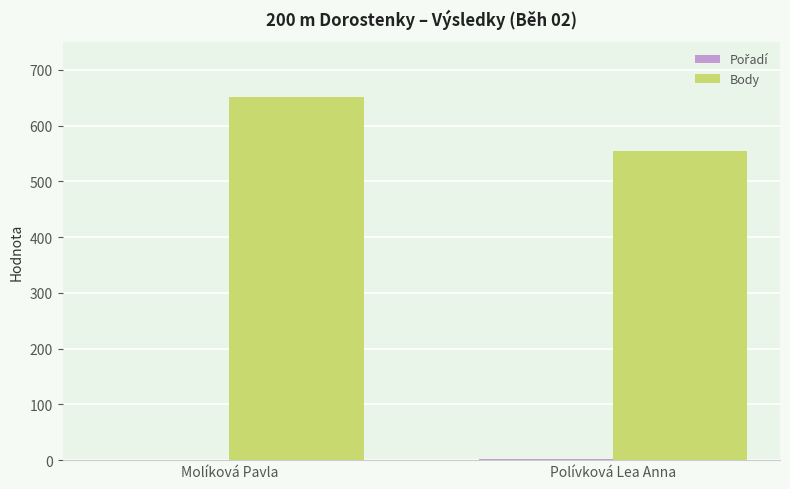

Which series changed the most between Molíková Pavla and Polívková Lea Anna?

Body